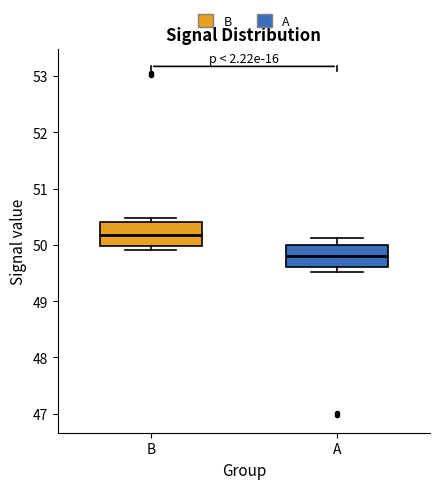

Reading left to right, transcribe this box plot: for each box, give where its median line is, the range the box spans, and where its two whiskers end, as read against the y-axis. The values are not printed on the chart, so give them approximately, as read against the axis.

B: median 50.2, box 50.0 to 50.4, whiskers 49.9 to 50.5
A: median 49.8, box 49.6 to 50.0, whiskers 49.5 to 50.1